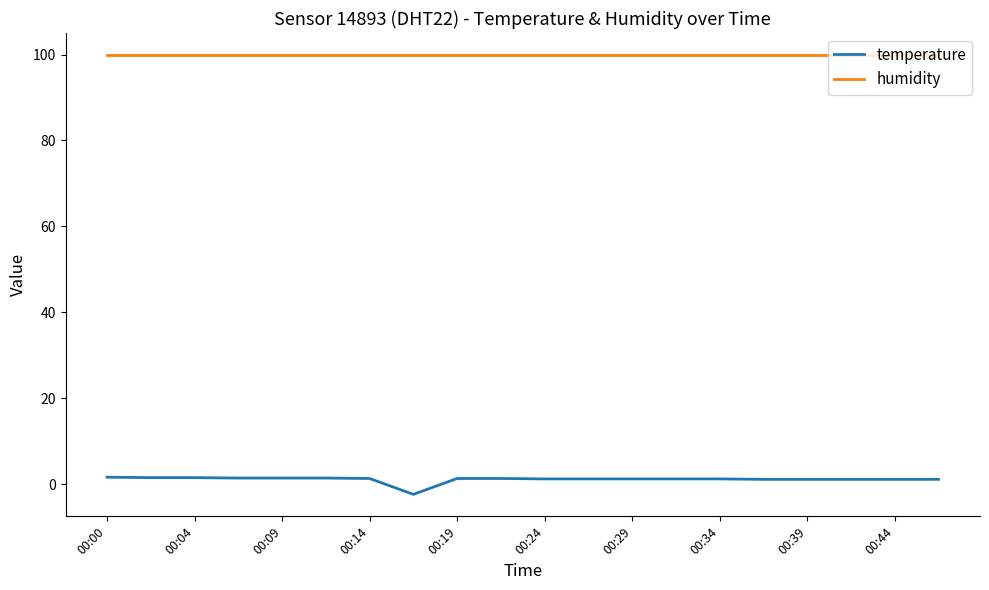

List the series in order of their overall mean, highest first.

humidity, temperature